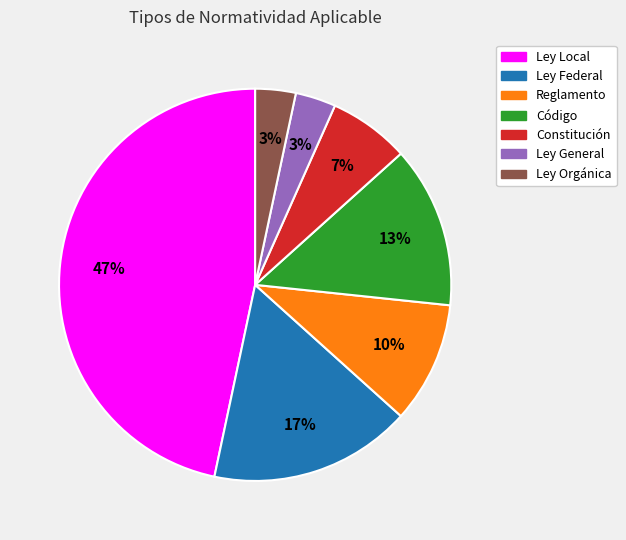

To the nearest percent, what portion does Ley Federal represent?

17%